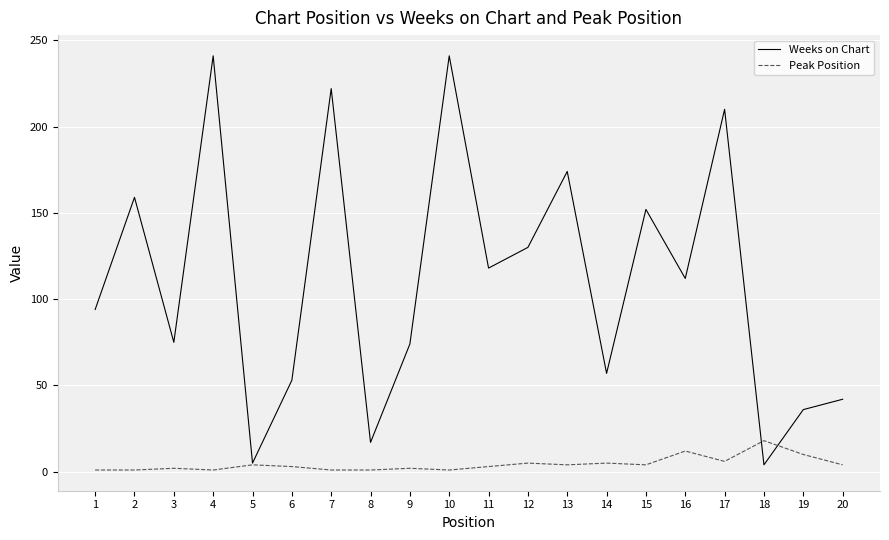

At which label does Peak Position reach its peak?

18